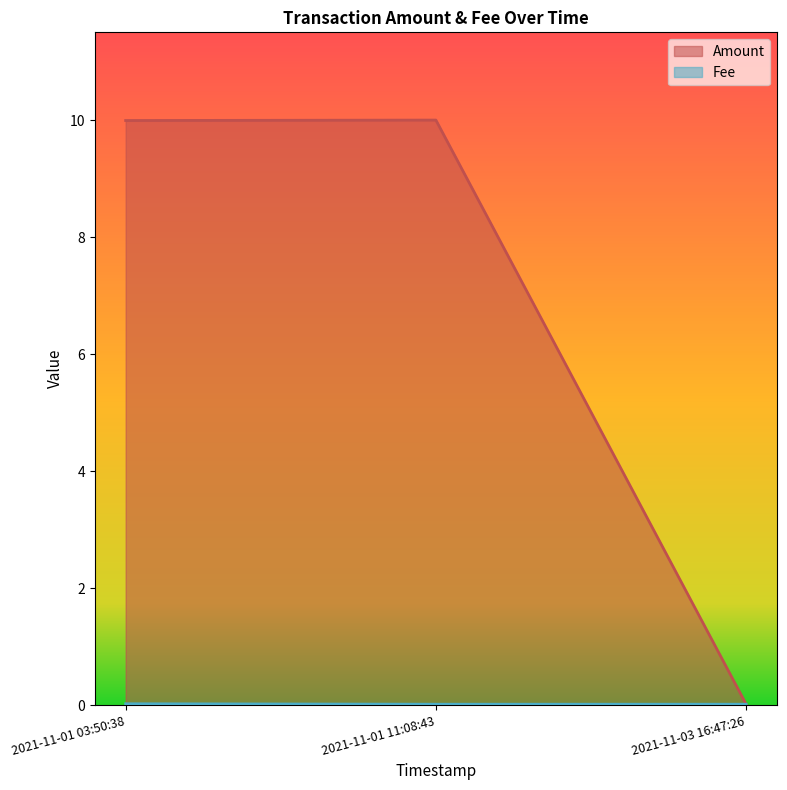

Rank the series at 2021-11-01 03:50:38 from lowest to highest value.

Fee, Amount